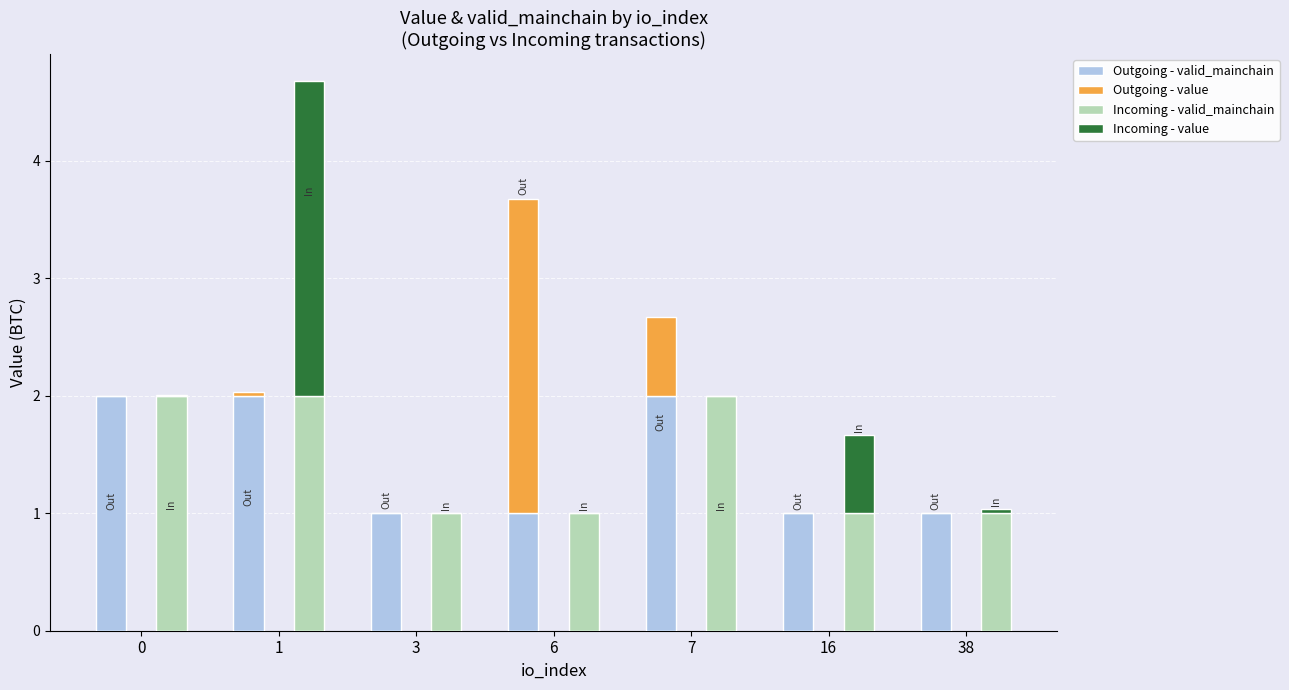

How many series are shown in this chart?

4